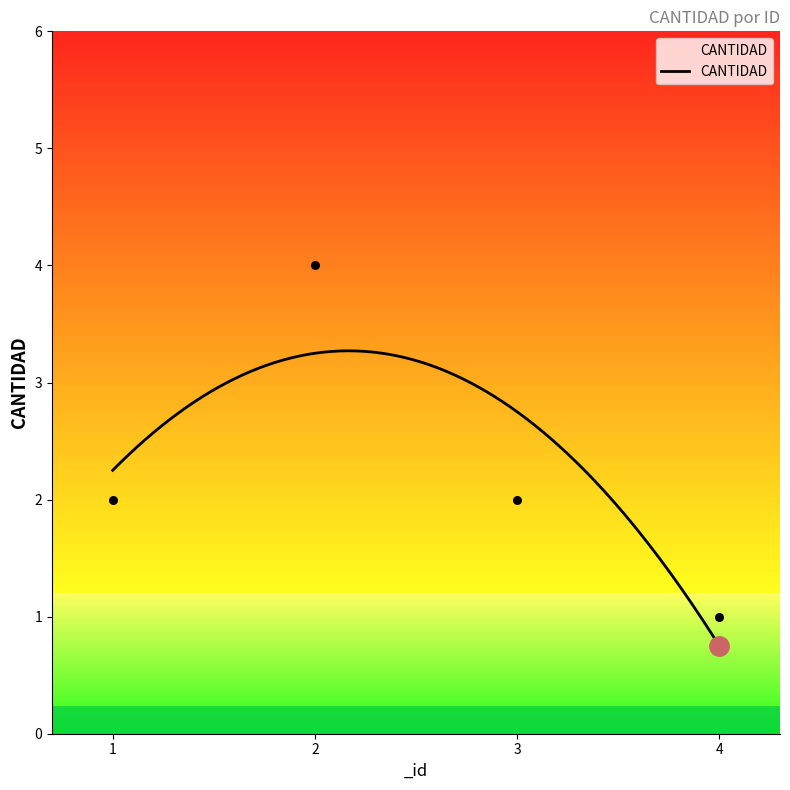

Which has a higher value, 3 or 1?

3